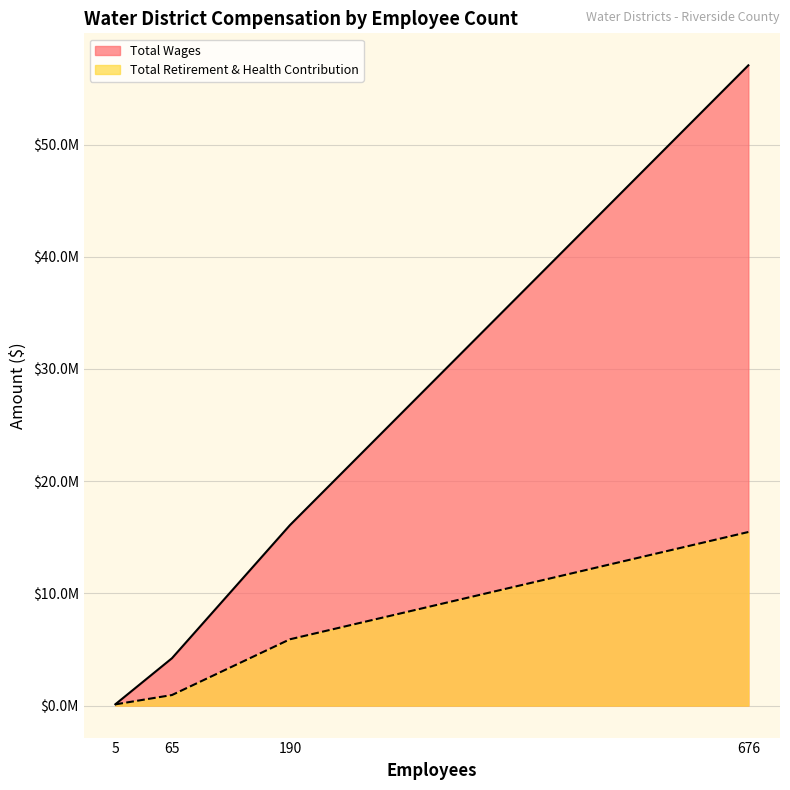

What is the spread (max minus min) of values at 65?

3280164